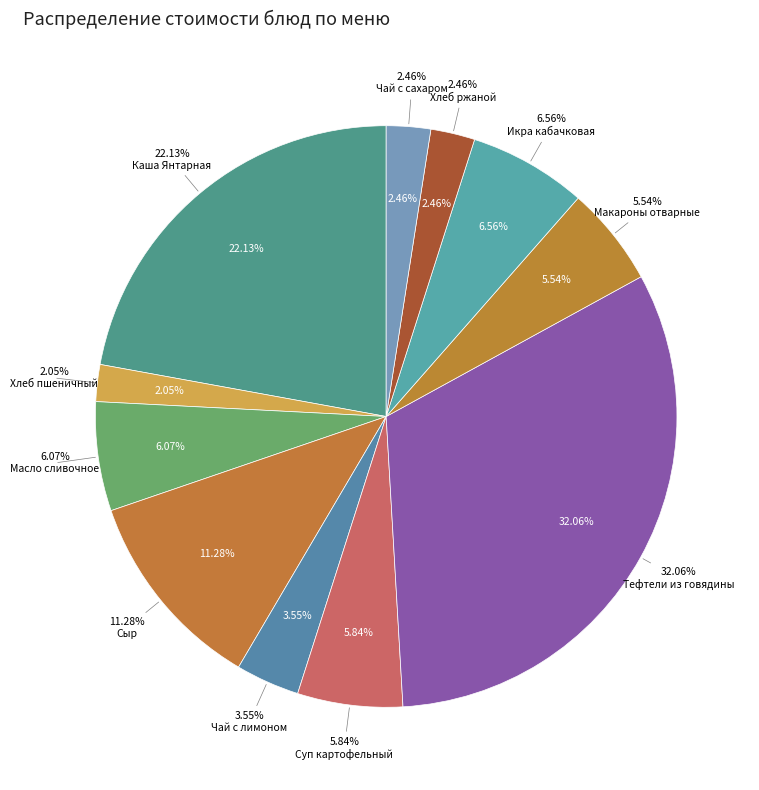

Is there any slice that represents more than half of the pie?

No